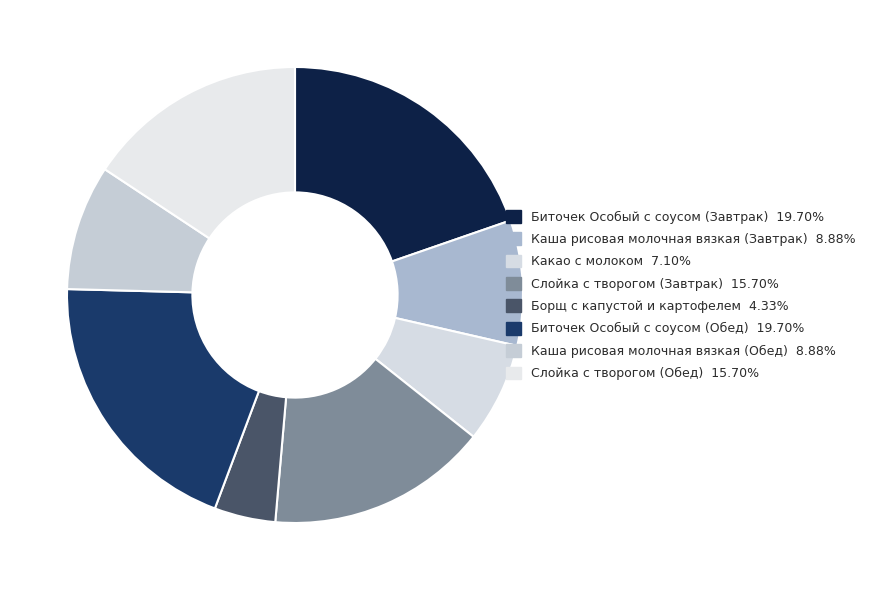

Which category has the biggest portion of the pie?

Биточек Особый с соусом (Завтрак)